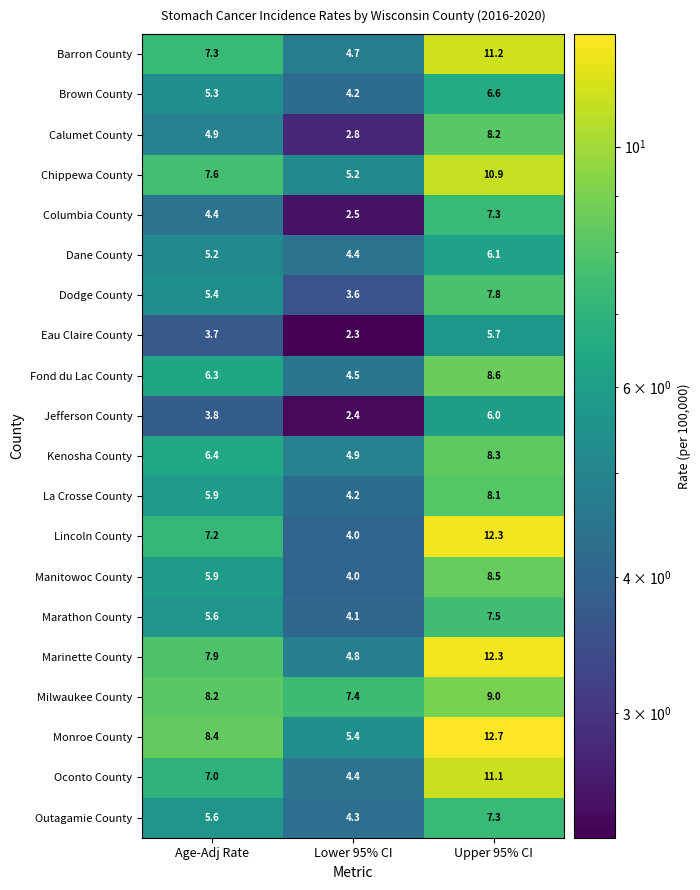

At which label does Brown County reach its peak?

Upper 95% CI